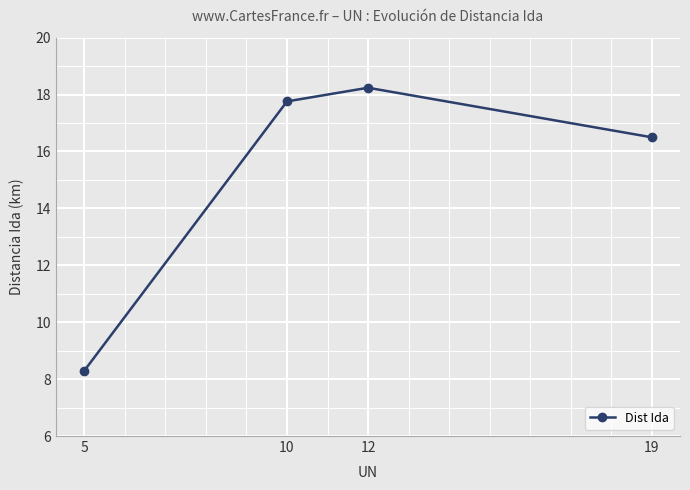

Reading left to right, transcribe all the data shown in this chart.

8.3	17.8	18.2	16.5